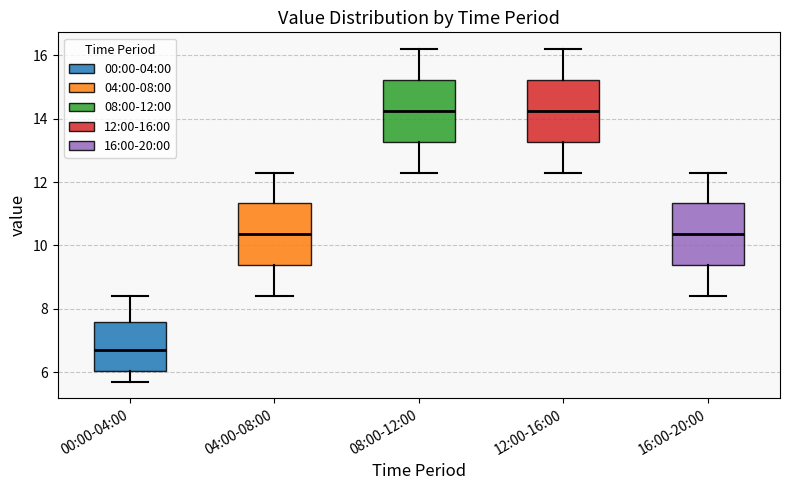

Reading left to right, read every box against the y-axis: the position of its median line, the range the box covers, and the ends of its whiskers. The values are not printed on the chart, so give them approximately, as read against the axis.

00:00-04:00: median 6.8, box 6.0 to 7.6, whiskers 5.8 to 8.4
04:00-08:00: median 10.4, box 9.4 to 11.4, whiskers 8.4 to 12.4
08:00-12:00: median 14.2, box 13.2 to 15.2, whiskers 12.4 to 16.2
12:00-16:00: median 14.2, box 13.2 to 15.2, whiskers 12.4 to 16.2
16:00-20:00: median 10.4, box 9.4 to 11.4, whiskers 8.4 to 12.4